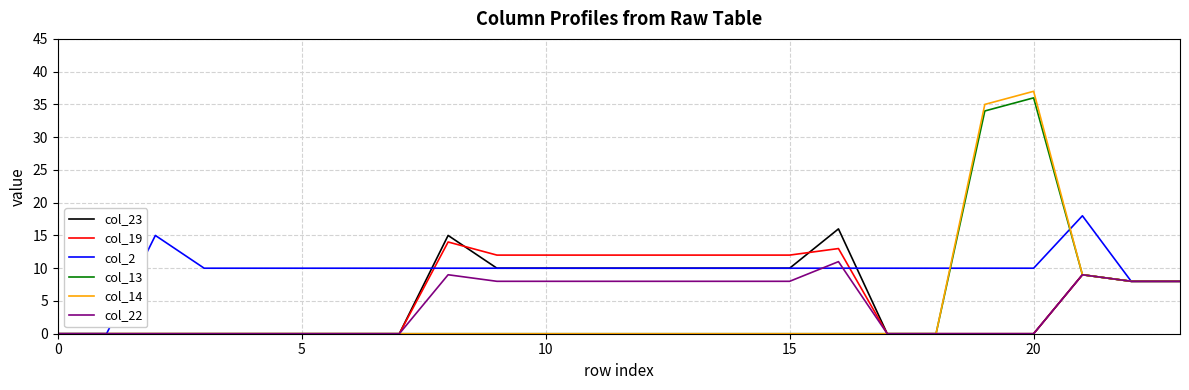

What is the maximum value shown in the chart?

37